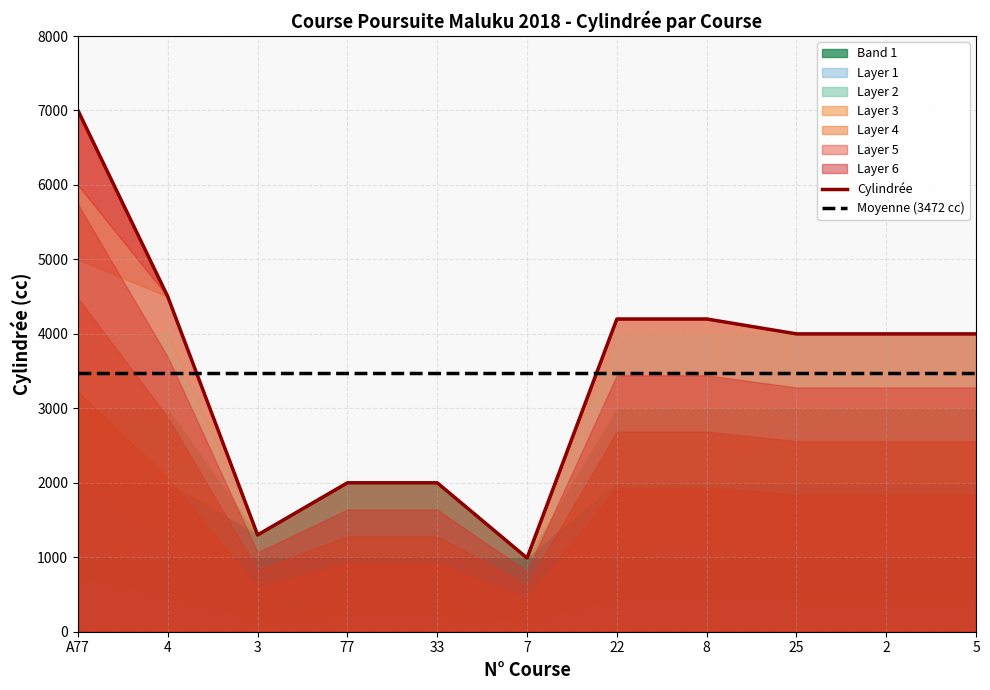

True or false: Moyenne (3472 cc) and Cylindrée intersect in this chart.

True